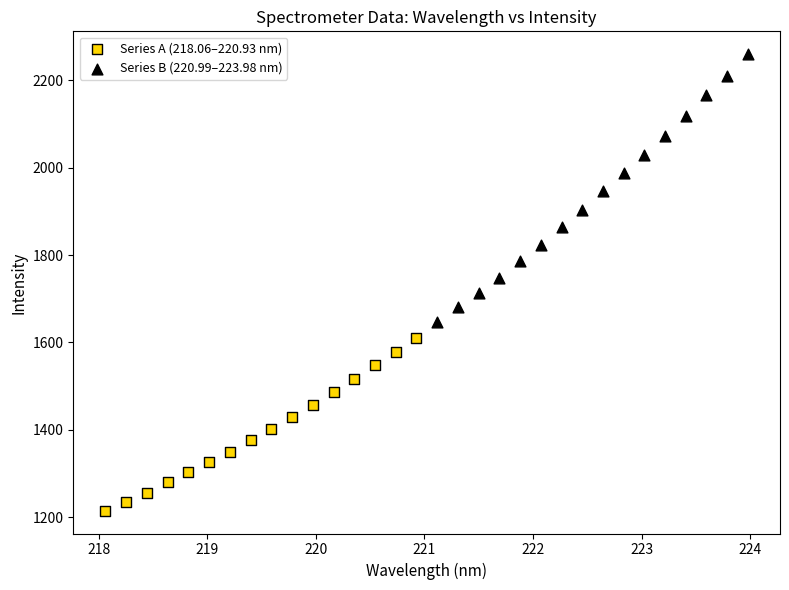

Which series contains the highest Y value?

Series B (220.99–223.98 nm)